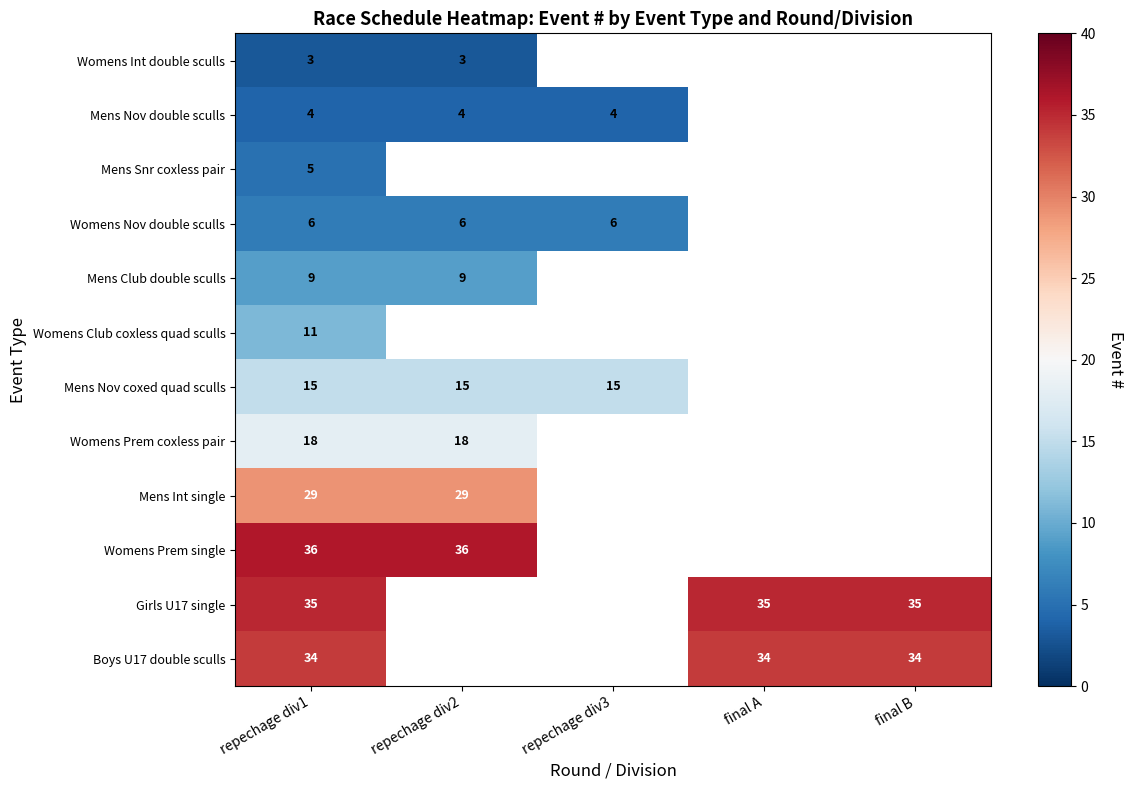

Is it true that Mens Int single equals 49 at repechage div2?

False